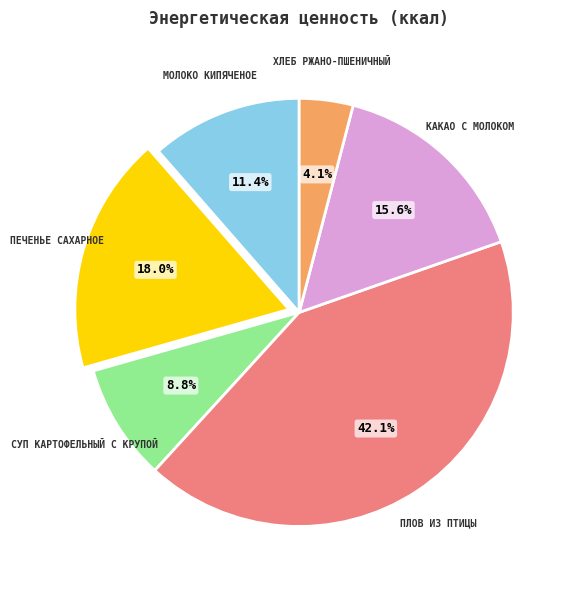

Is there any slice that represents more than half of the pie?

No